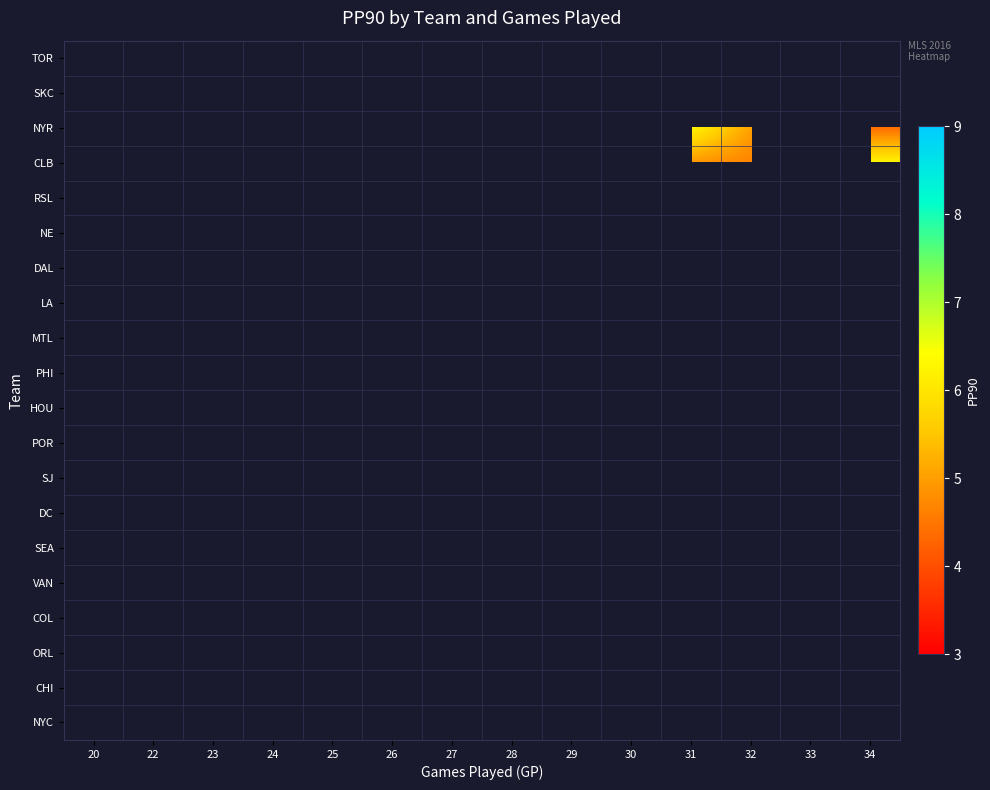

The value of NYC at 33 is 1.2. True or false?

False